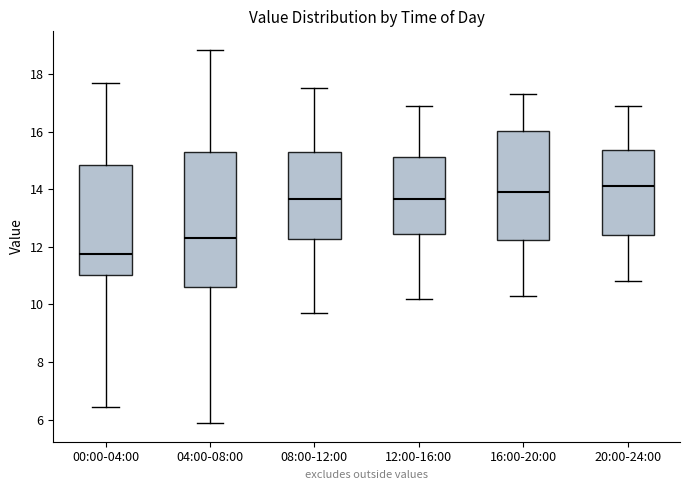

Reading left to right, read every box against the y-axis: the position of its median line, the range the box covers, and the ends of its whiskers. The values are not printed on the chart, so give them approximately, as read against the axis.

00:00-04:00: median 11.8, box 11.0 to 14.8, whiskers 6.4 to 17.8
04:00-08:00: median 12.4, box 10.6 to 15.2, whiskers 5.8 to 18.8
08:00-12:00: median 13.6, box 12.2 to 15.2, whiskers 9.8 to 17.6
12:00-16:00: median 13.6, box 12.4 to 15.2, whiskers 10.2 to 17.0
16:00-20:00: median 14.0, box 12.2 to 16.0, whiskers 10.4 to 17.4
20:00-24:00: median 14.2, box 12.4 to 15.4, whiskers 10.8 to 17.0